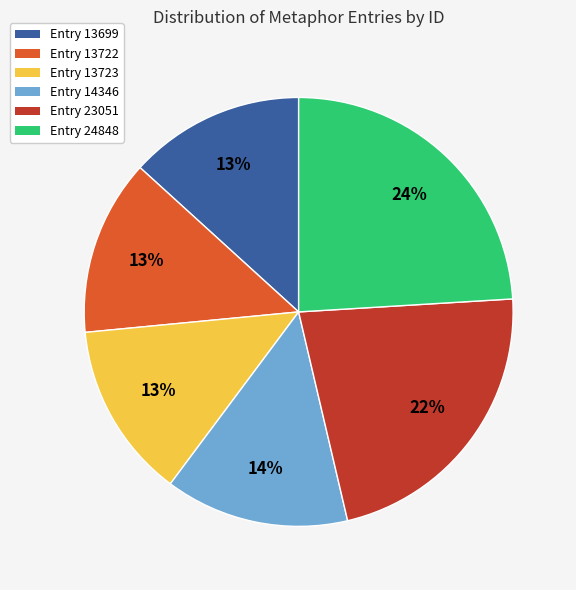

How many segments does this pie chart have?

6